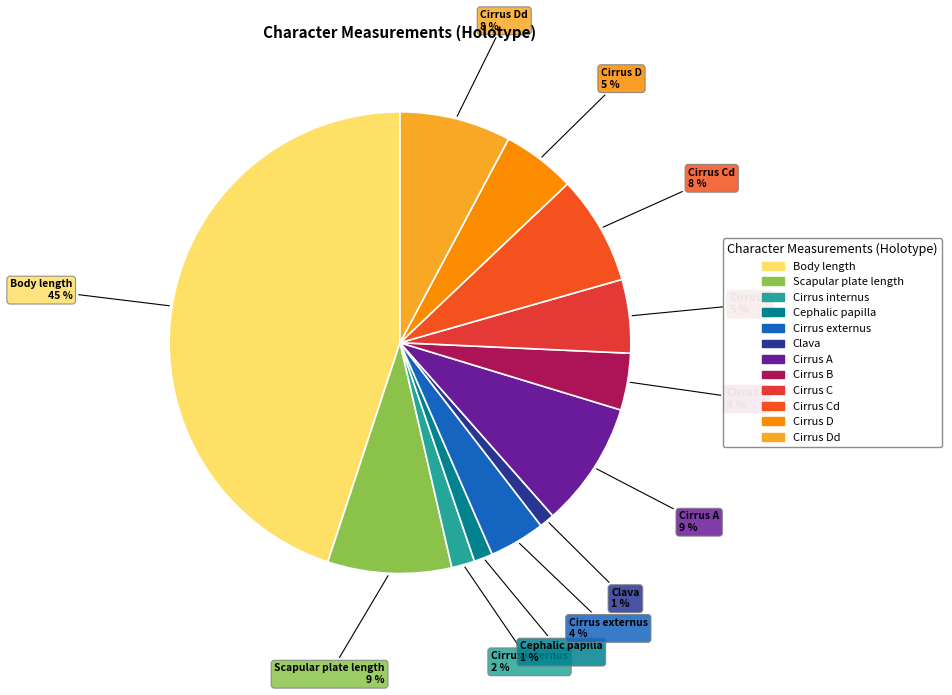

To the nearest percent, what is the difference between the largest and smallest slice percentages?

44%